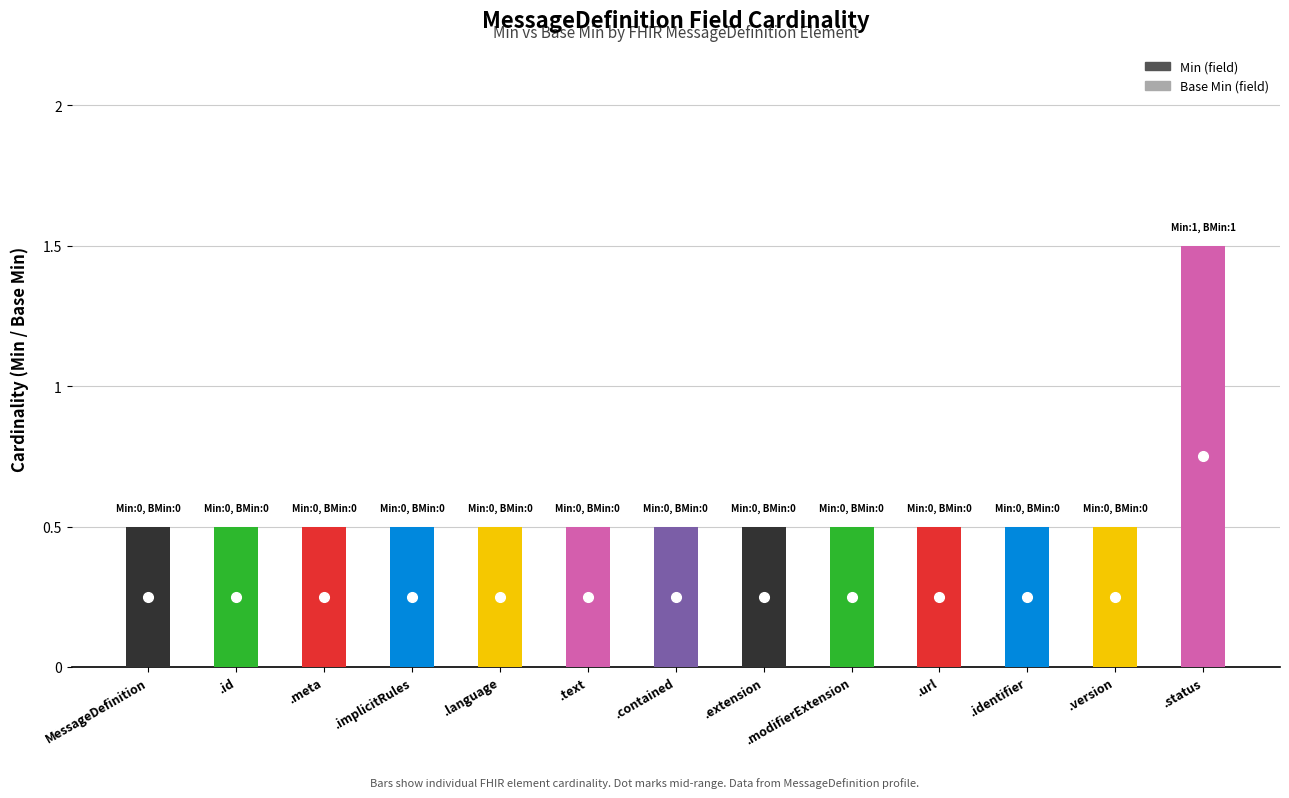

Count the Min values in the range 0 to 1.

13